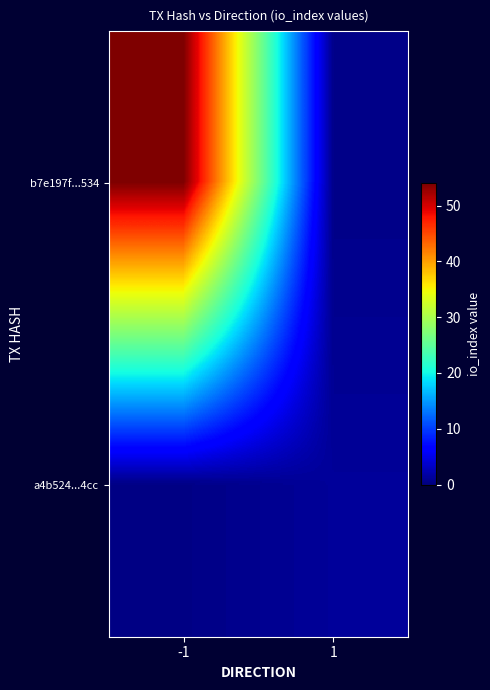

Count the number of categories in the chart.

2